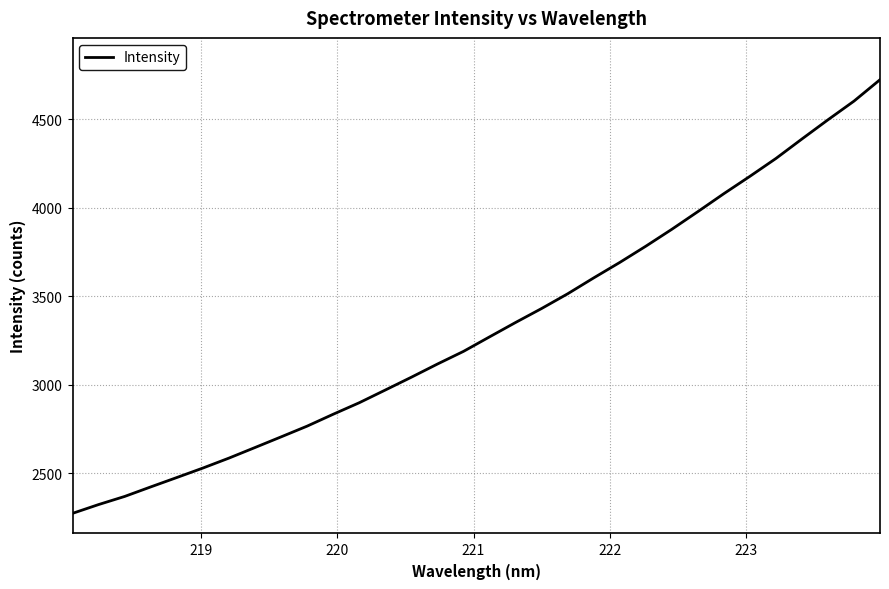

What is the greatest value displayed?

4723.1